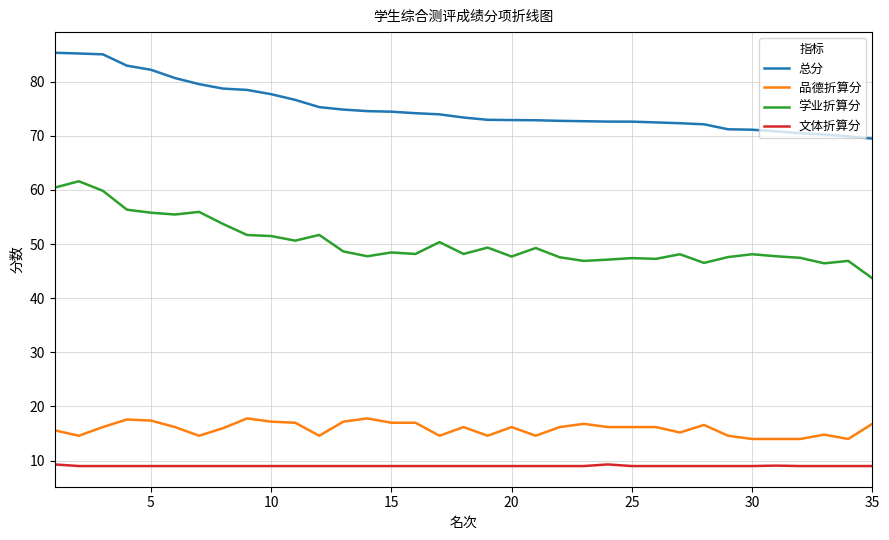

List the series in order of their peak value, lowest first.

文体折算分, 品德折算分, 学业折算分, 总分